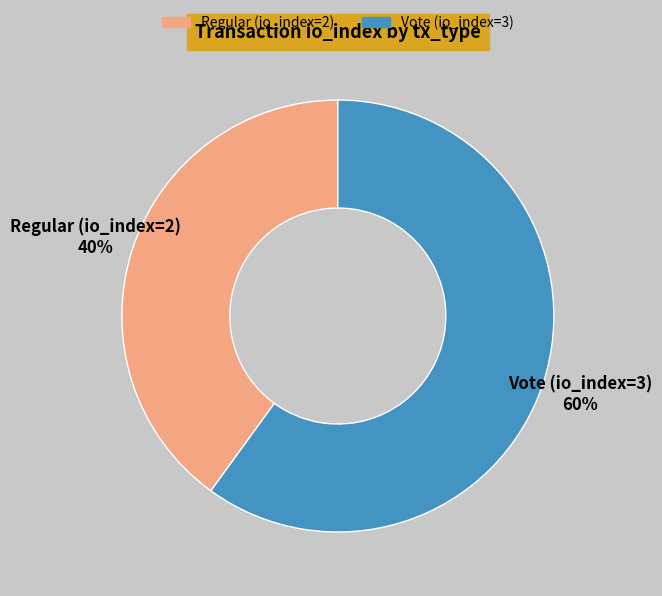

How many slices are in this pie chart?

2